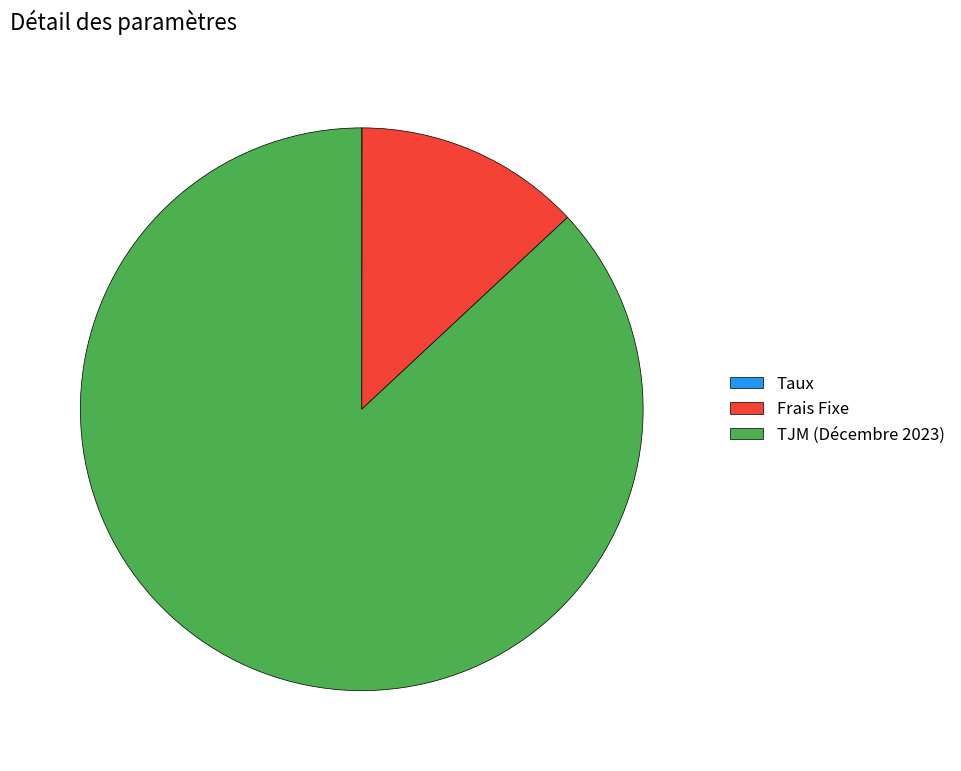

Between TJM (Décembre 2023) and Frais Fixe, which is larger?

TJM (Décembre 2023)